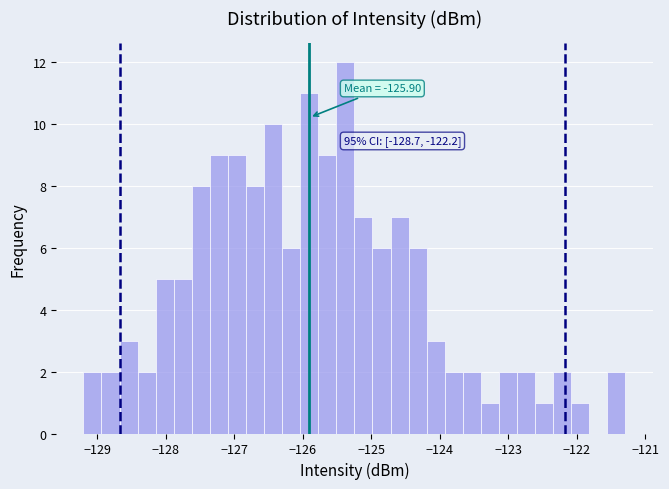

Around what value on the x-axis is the tallest bar? Give the approximate position of its centre, as read against the axis.

-125.4